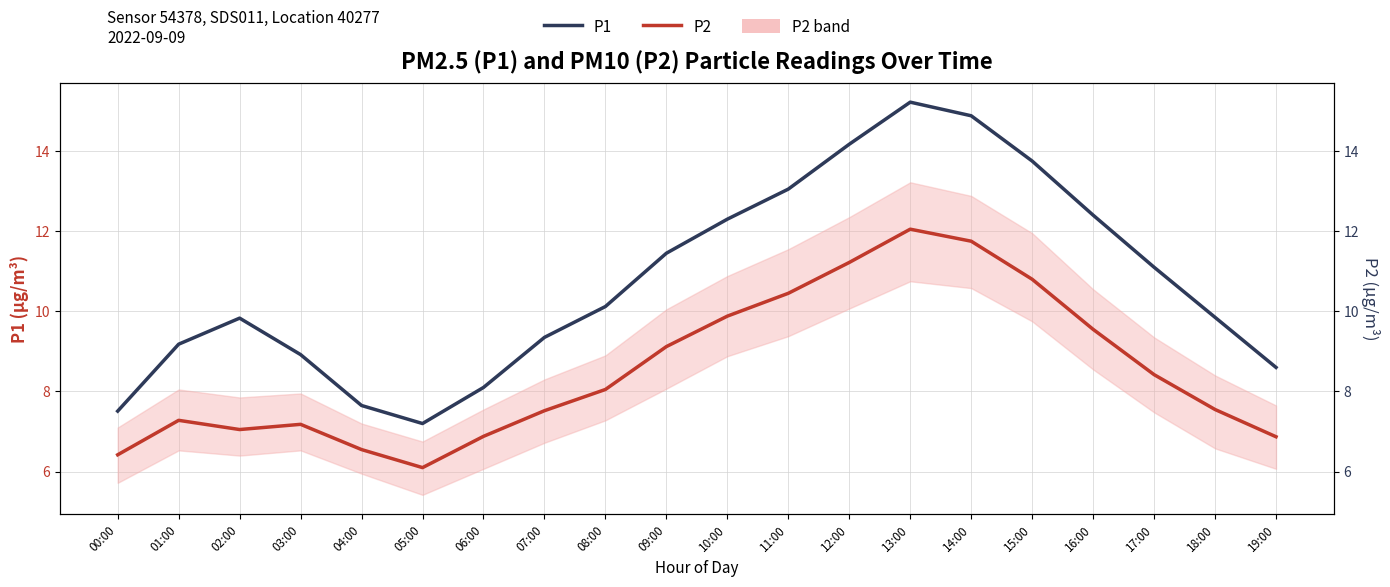

What is the label of the 19th point from the left?

18:00